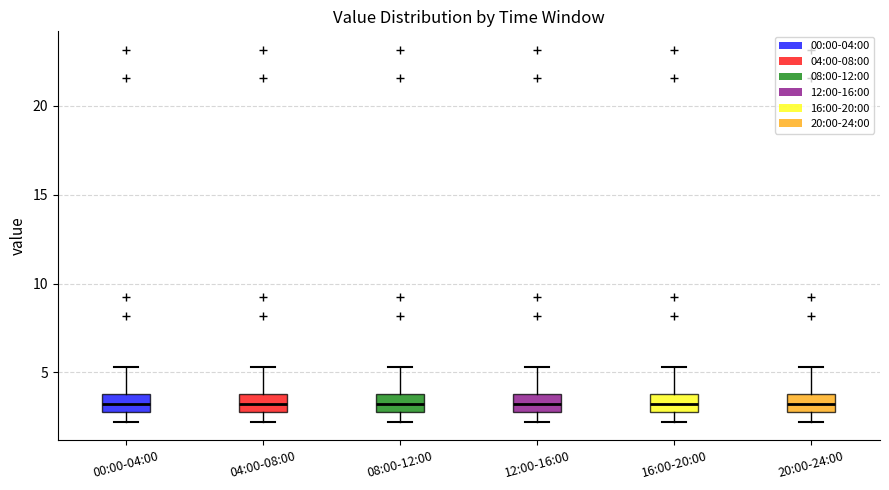

Reading left to right, transcribe this box plot: for each box, give where its median line is, the range the box spans, and where its two whiskers end, as read against the y-axis. The values are not printed on the chart, so give them approximately, as read against the axis.

00:00-04:00: median 3.0 (inside the box), box 3.0 to 4.0, whiskers 2.0 to 5.5
04:00-08:00: median 3.0 (inside the box), box 3.0 to 4.0, whiskers 2.0 to 5.5
08:00-12:00: median 3.0 (inside the box), box 3.0 to 4.0, whiskers 2.0 to 5.5
12:00-16:00: median 3.0 (inside the box), box 3.0 to 4.0, whiskers 2.0 to 5.5
16:00-20:00: median 3.0 (inside the box), box 3.0 to 4.0, whiskers 2.0 to 5.5
20:00-24:00: median 3.0 (inside the box), box 3.0 to 4.0, whiskers 2.0 to 5.5